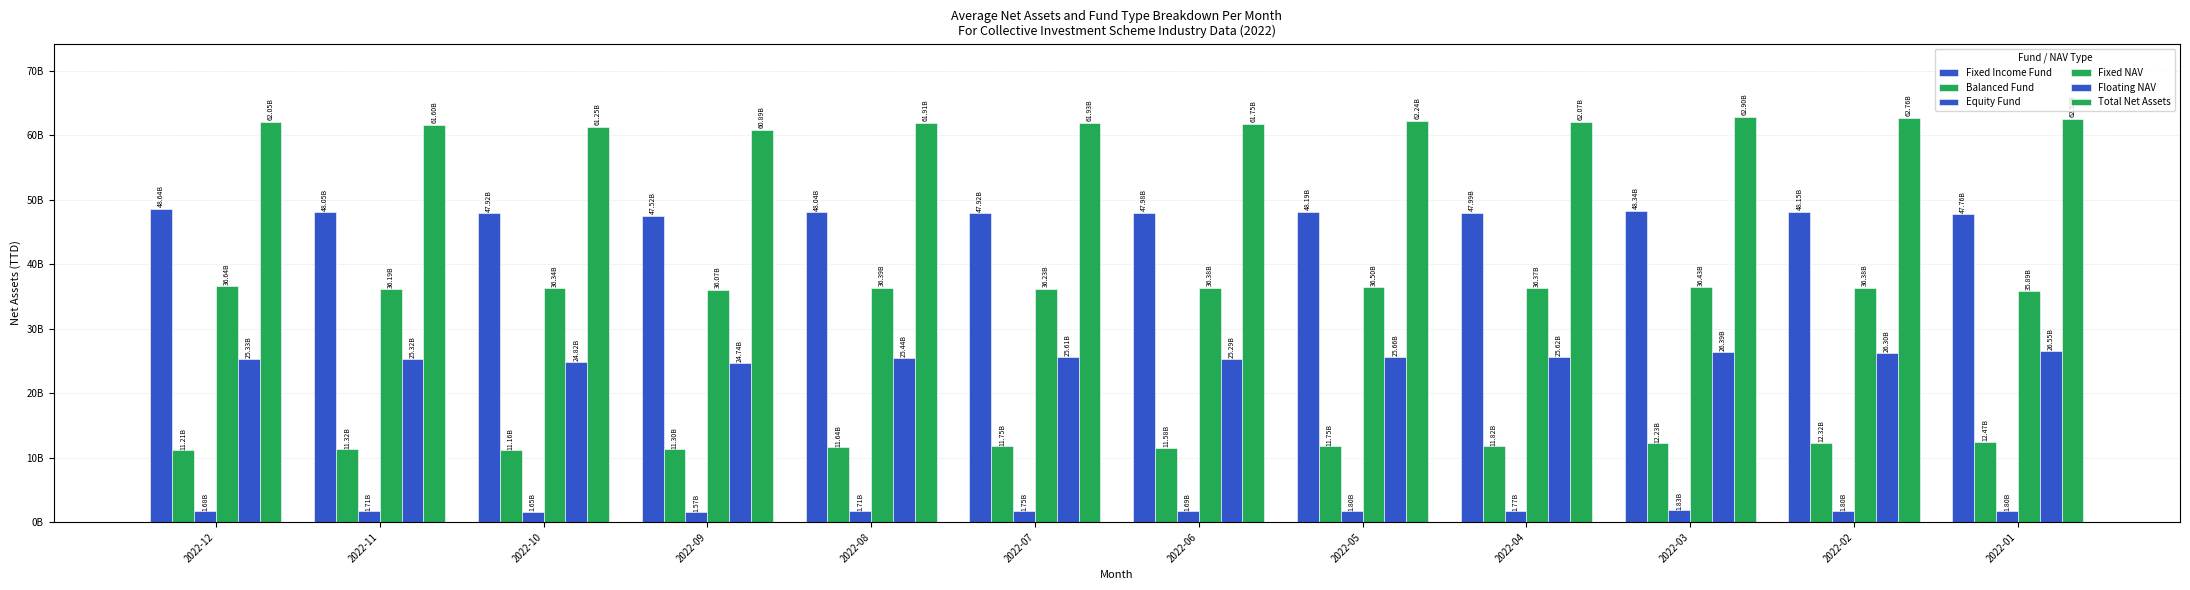

What is the approximate value of Fixed NAV at 2022-11?

36190376693.2